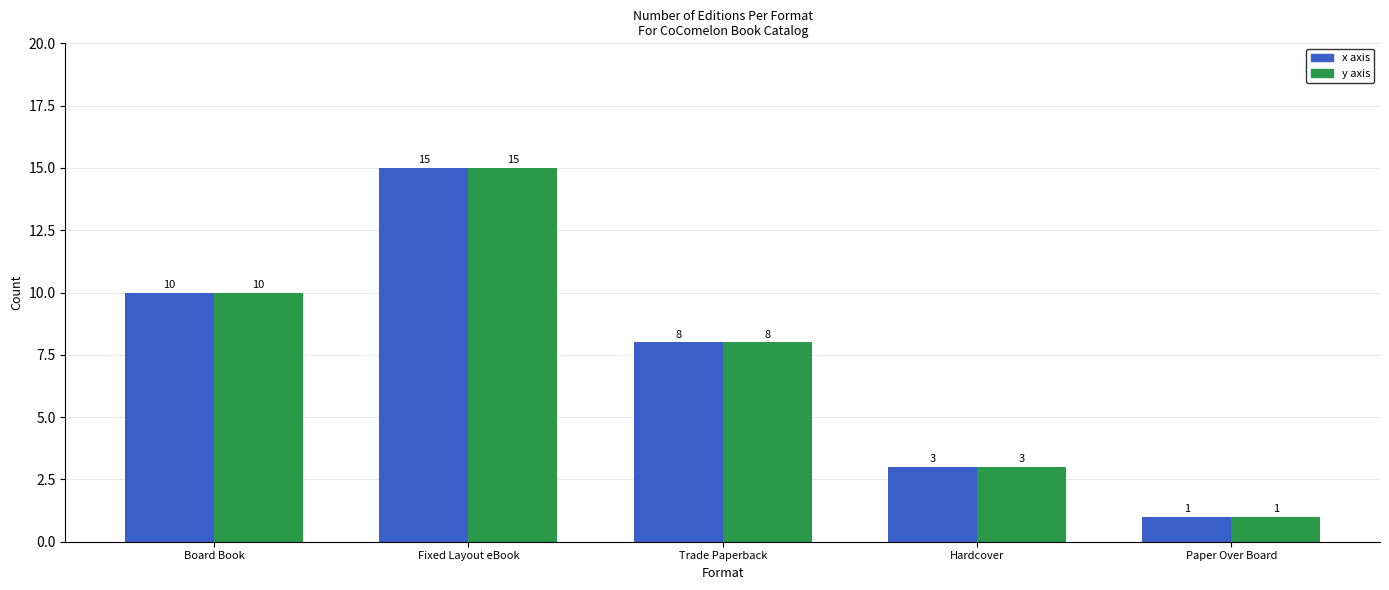

What is the minimum value shown in the chart?

1